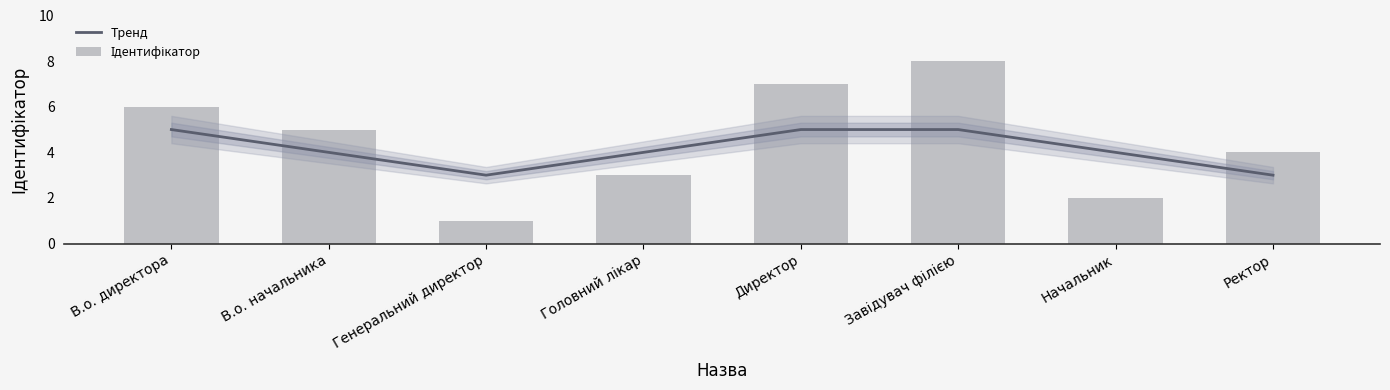

What is the value of the Тренд bar at the 3rd from the left?

3